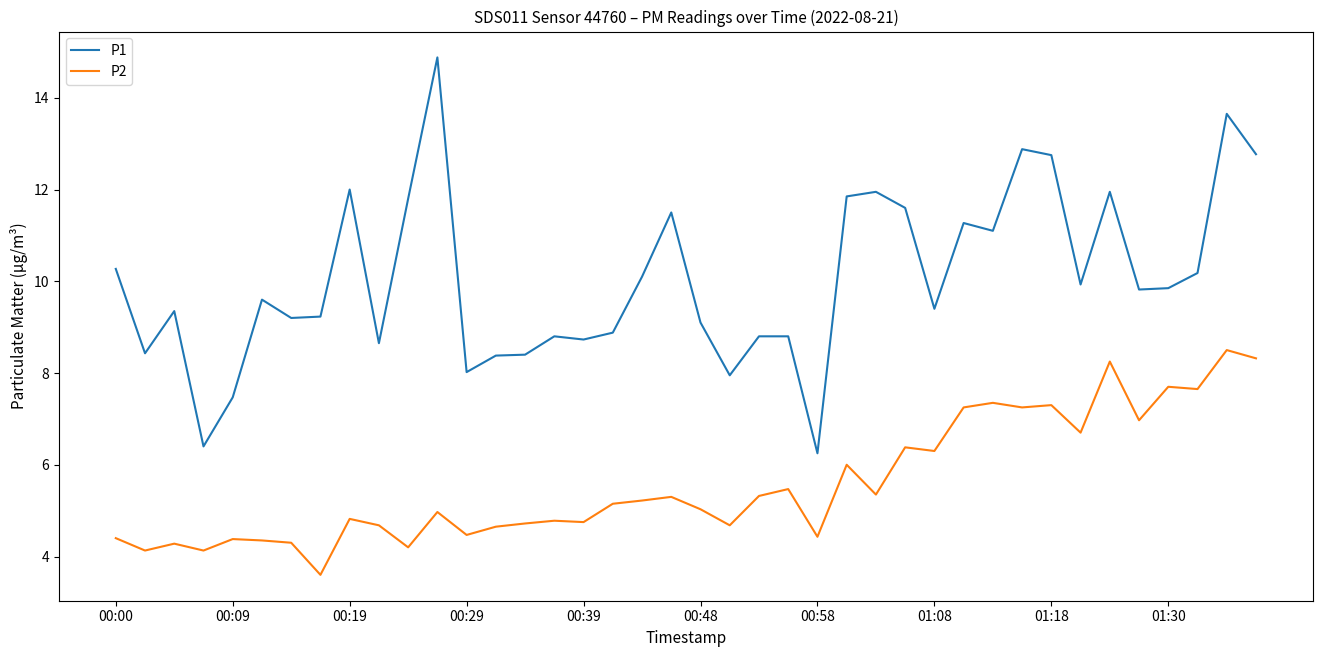

Which series has the widest spread of values?

P1